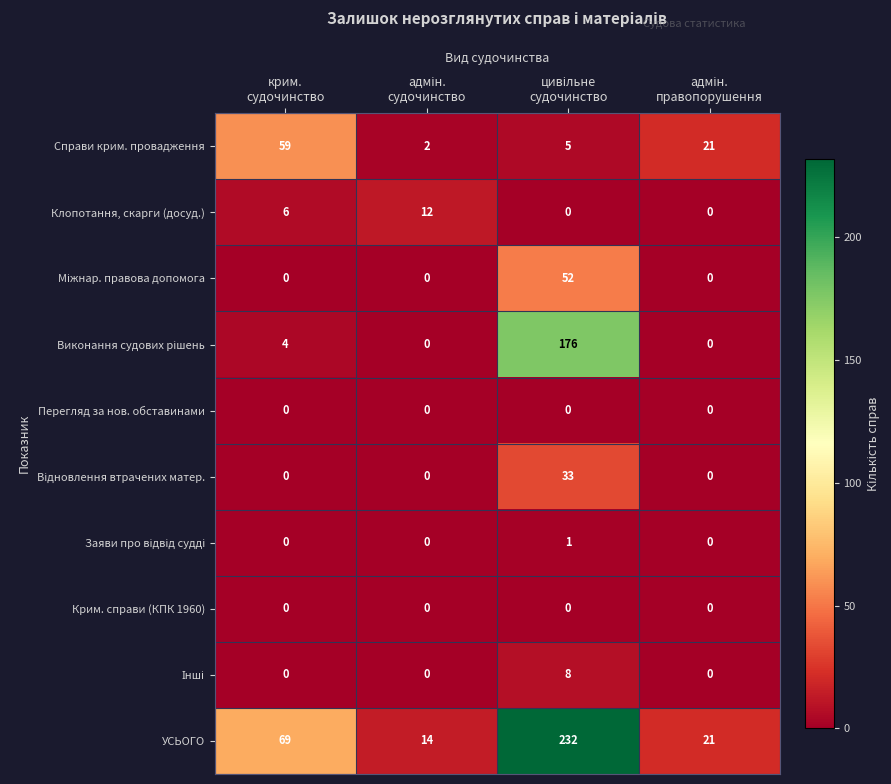

At how many categories does at least one series exceed 11?

4